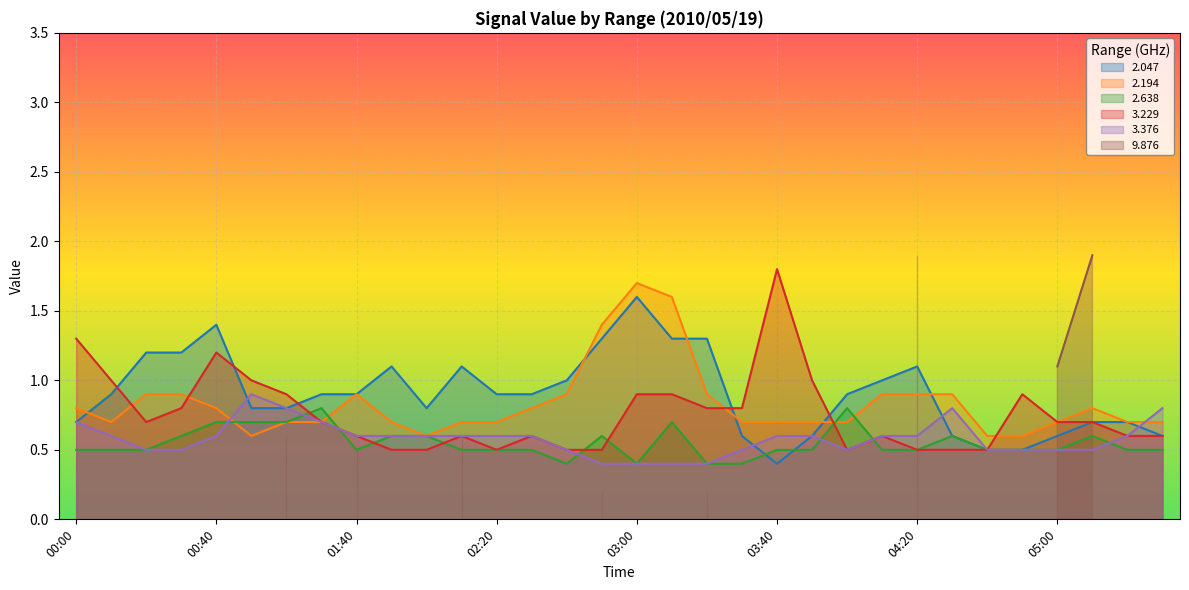

Which has a higher value, 04:20 or 04:00?

04:20